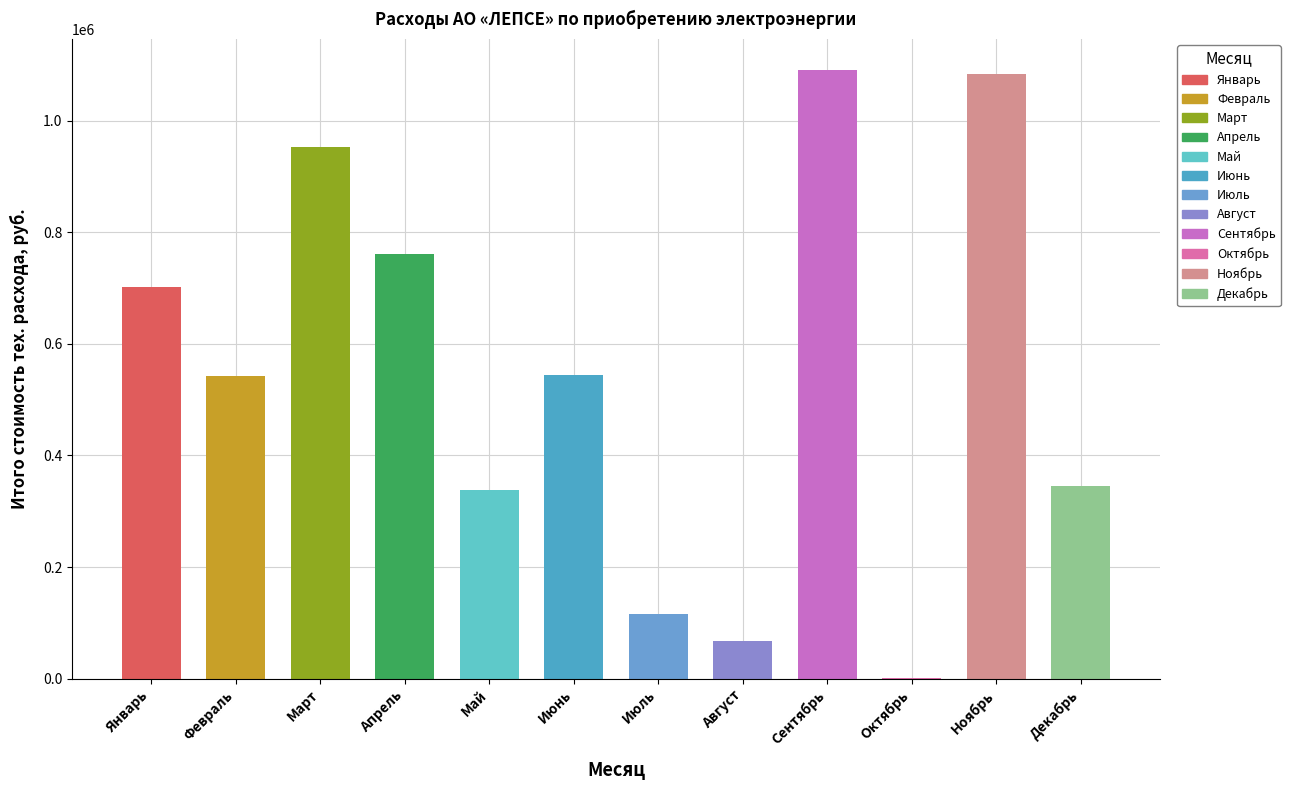

Are the bars grouped side by side (vs. stacked)?

Yes